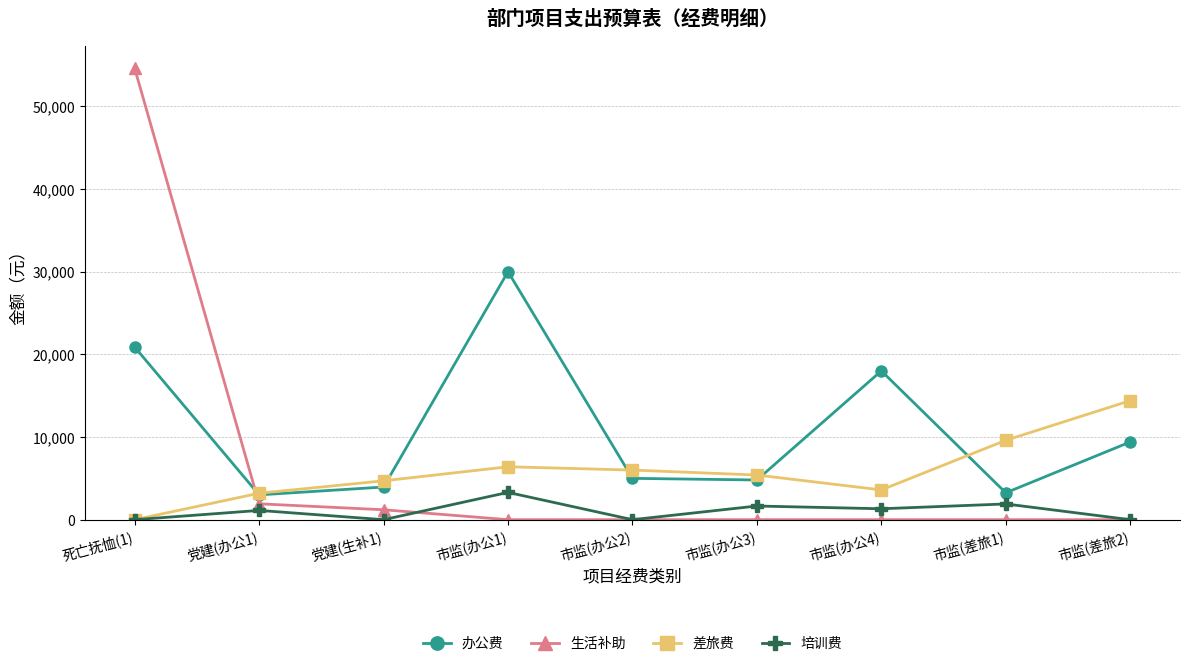

After their last crossing, which series has the higher values: 办公费 or 生活补助?

办公费